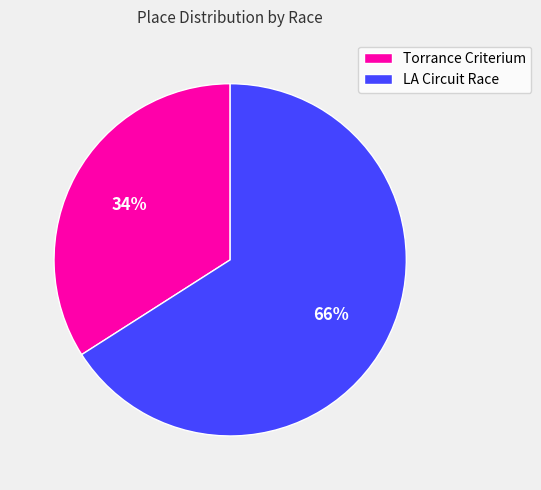

Does Torrance Criterium represent more than half of the total?

No